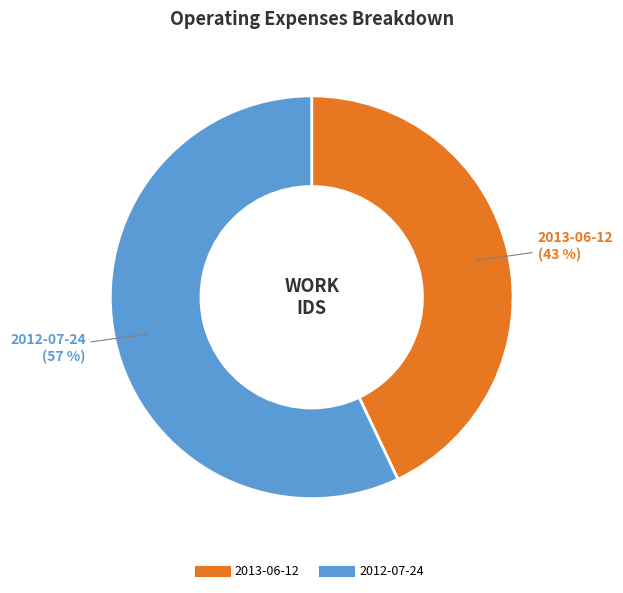

Count the number of slices in the pie.

2